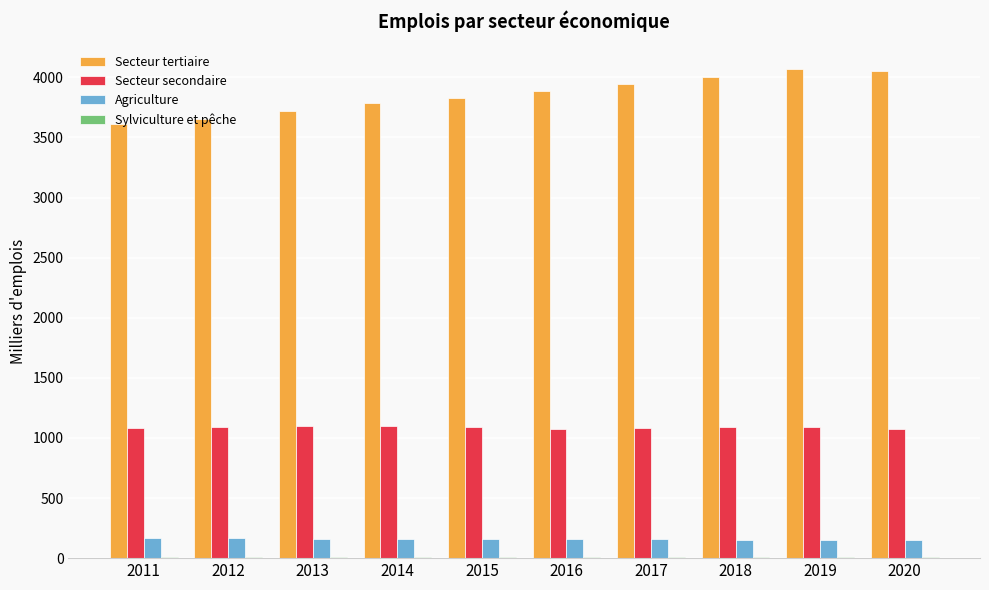

What is the total value across all series at 2018?

5252.3